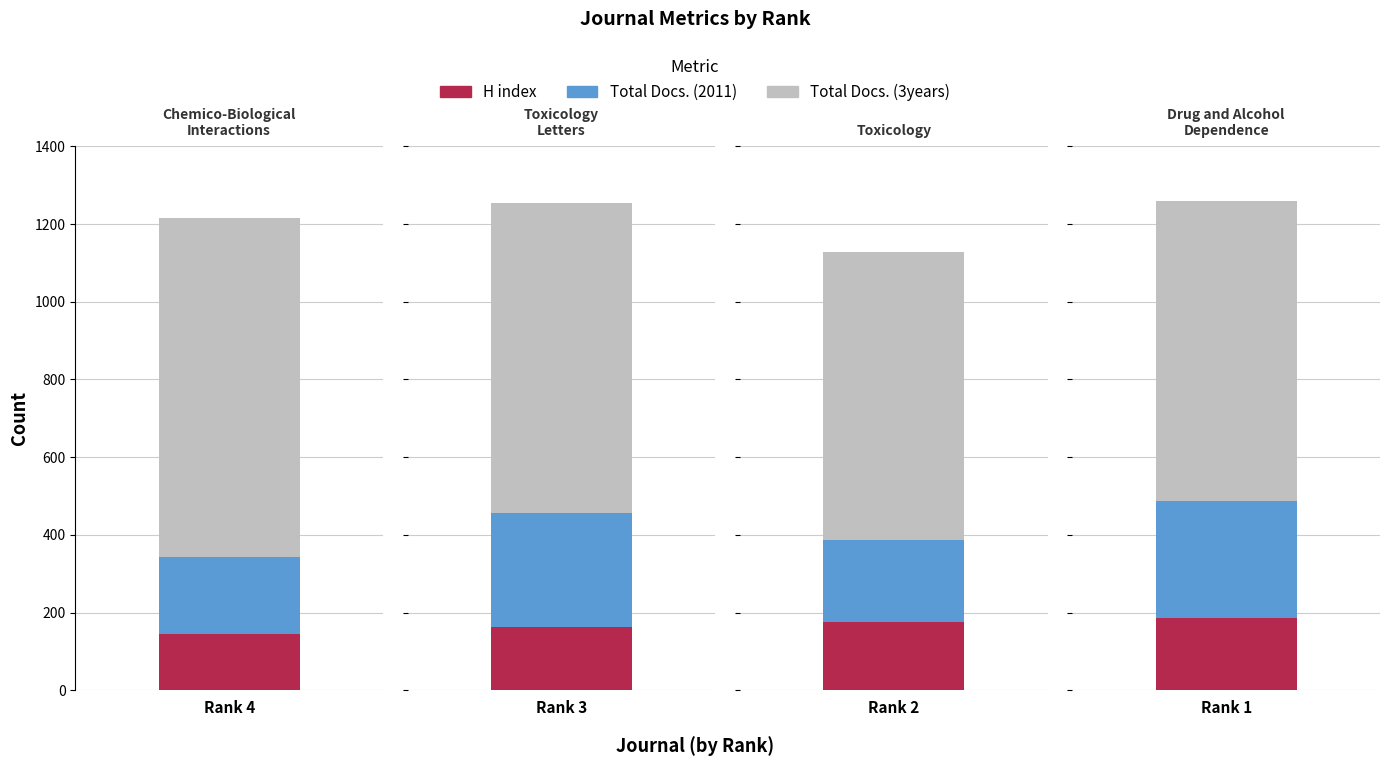

Is it true that Total Docs. (2011) equals 111 at 2?

False